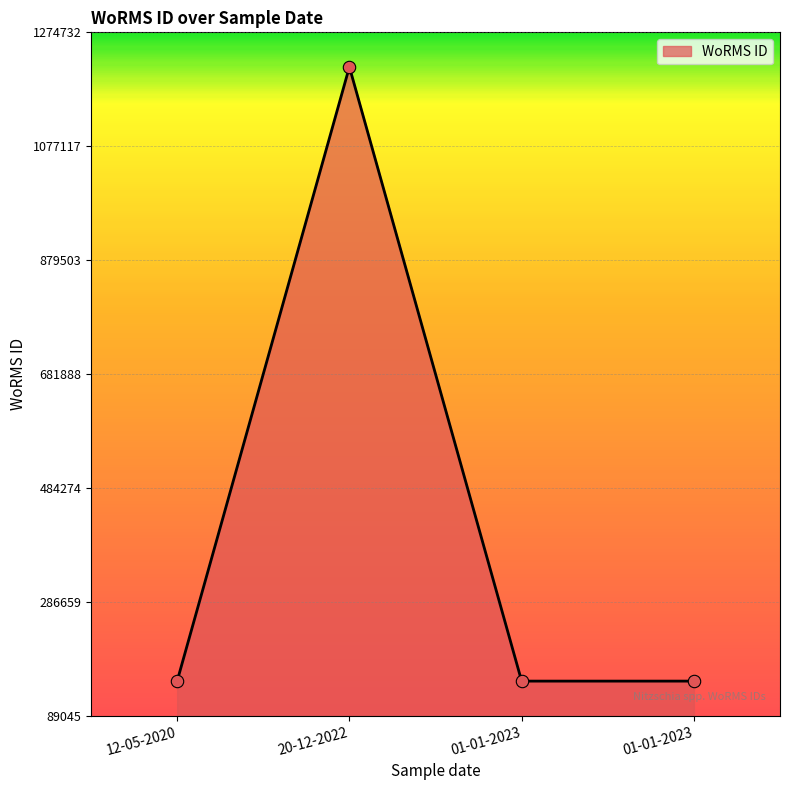

How many values exceed 149045?

1